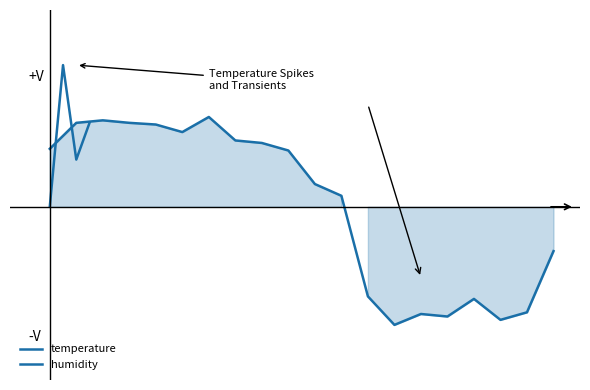

How many points are lower than both their immediate neighbors (excluding endpoints)?

4